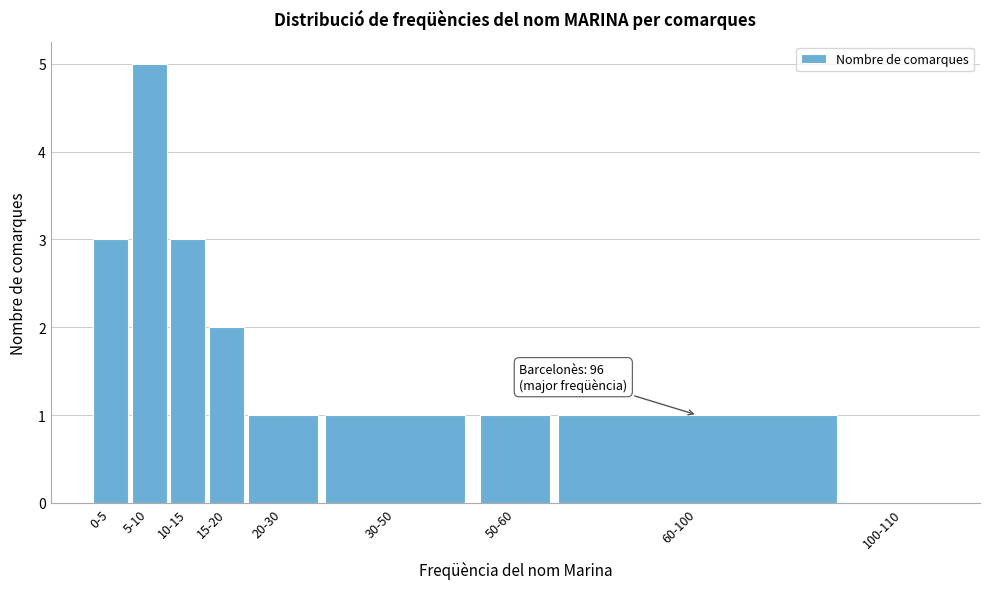

Reading left to right, list all the values displayed in this chart.

0-5=3	5-10=5	10-15=3	15-20=2	20-30=1	30-50=1	50-60=1	60-100=1	100-110=0